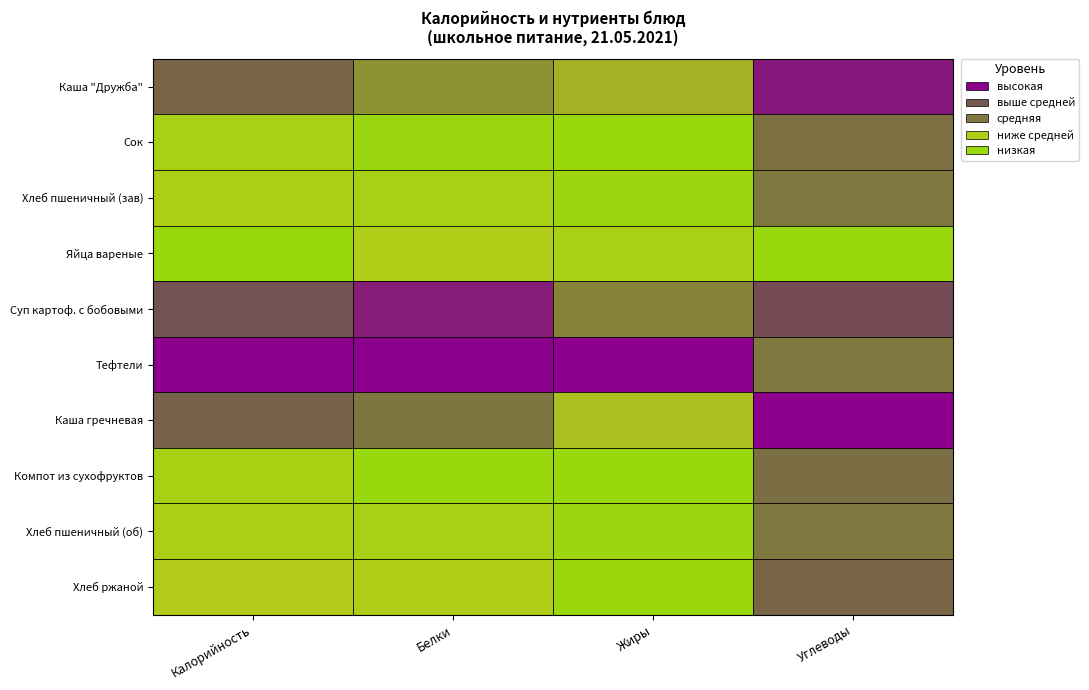

Reading right to left, transcribe all the data shown in this chart.

Каша "Дружба": Углеводы=0.9	Жиры=0.3	Белки=0.4	Калорийность=0.6
Сок: Углеводы=0.6	Жиры=0.0	Белки=0.0	Калорийность=0.2
Хлеб пшеничный (зав): Углеводы=0.5	Жиры=0.0	Белки=0.1	Калорийность=0.2
Яйца вареные: Углеводы=0.0	Жиры=0.2	Белки=0.2	Калорийность=0.0
Суп картоф. с бобовыми: Углеводы=0.8	Жиры=0.5	Белки=0.9	Калорийность=0.8
Тефтели: Углеводы=0.5	Жиры=1.0	Белки=1.0	Калорийность=1.0
Каша гречневая: Углеводы=1.0	Жиры=0.3	Белки=0.5	Калорийность=0.7
Компот из сухофруктов: Углеводы=0.6	Жиры=0.0	Белки=0.0	Калорийность=0.2
Хлеб пшеничный (об): Углеводы=0.5	Жиры=0.0	Белки=0.1	Калорийность=0.2
Хлеб ржаной: Углеводы=0.6	Жиры=0.0	Белки=0.2	Калорийность=0.2